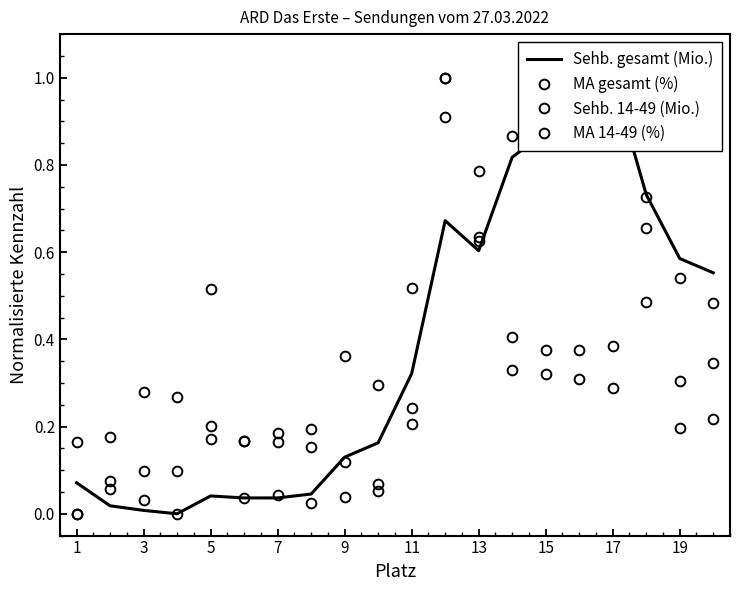

Which series ends up on top after the final intersection of MA 14-49 (%) and MA gesamt (%)?

MA gesamt (%)